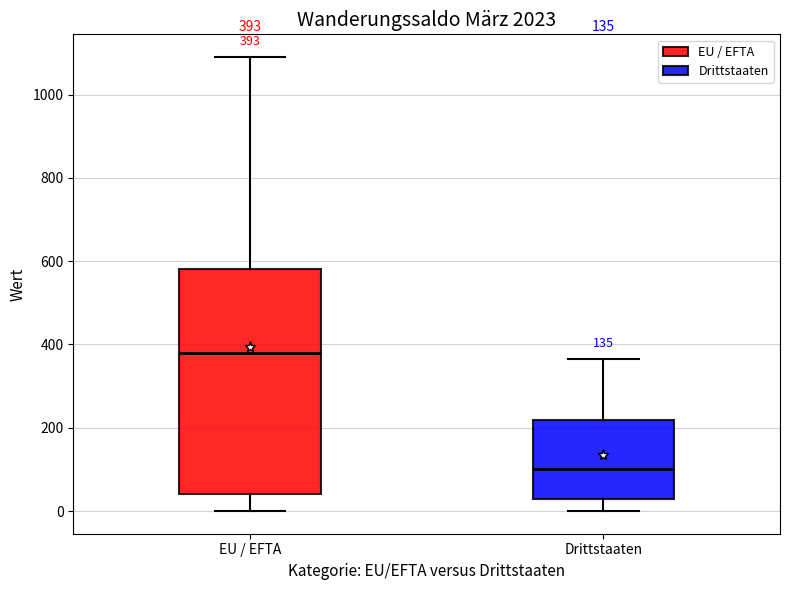

Which box's median line is the highest?

EU / EFTA